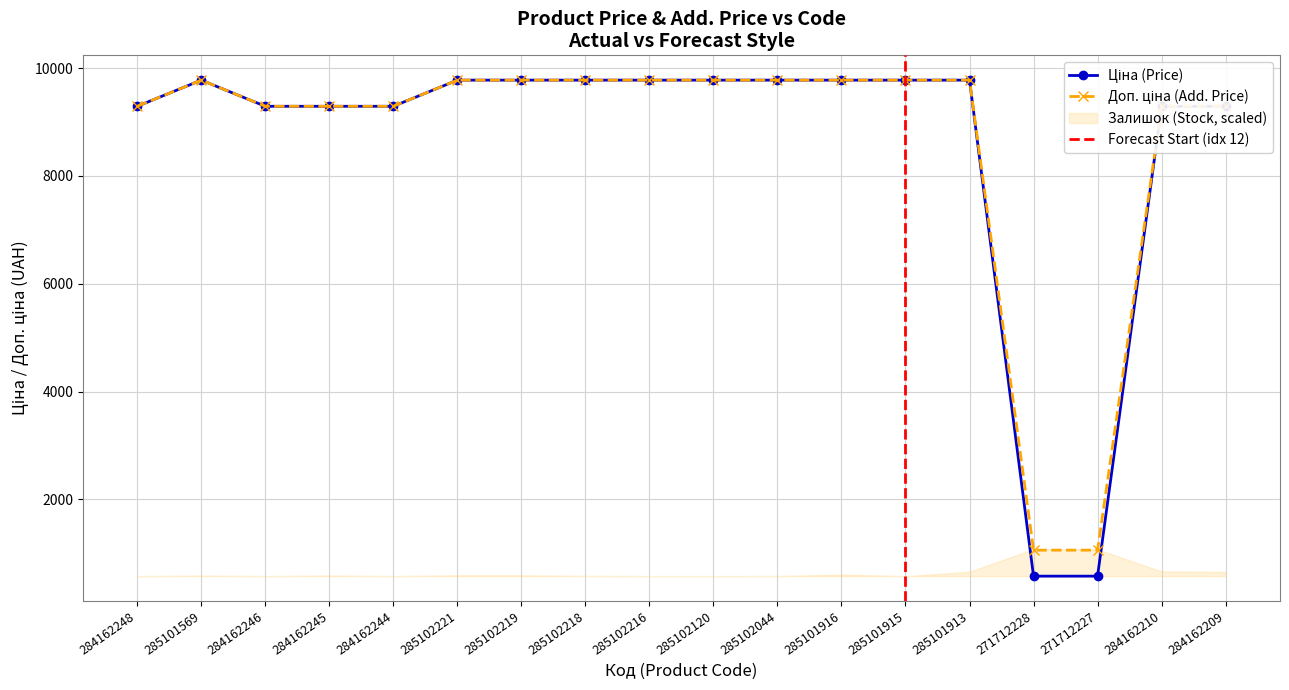

The Доп. ціна series shows 12444.2 at 284162209. True or false?

False